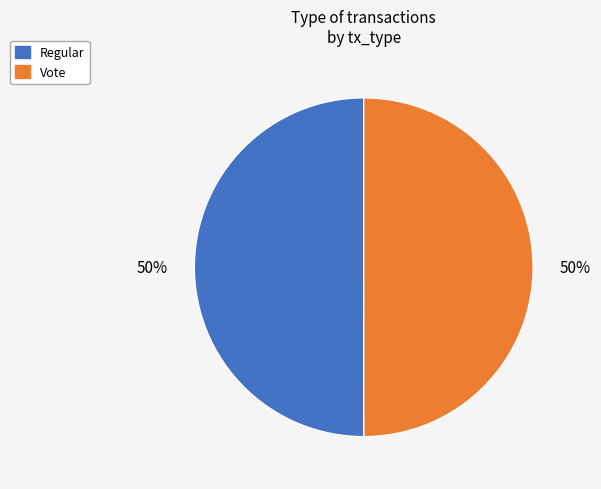

Is the sum of Vote and Regular greater than half?

Yes